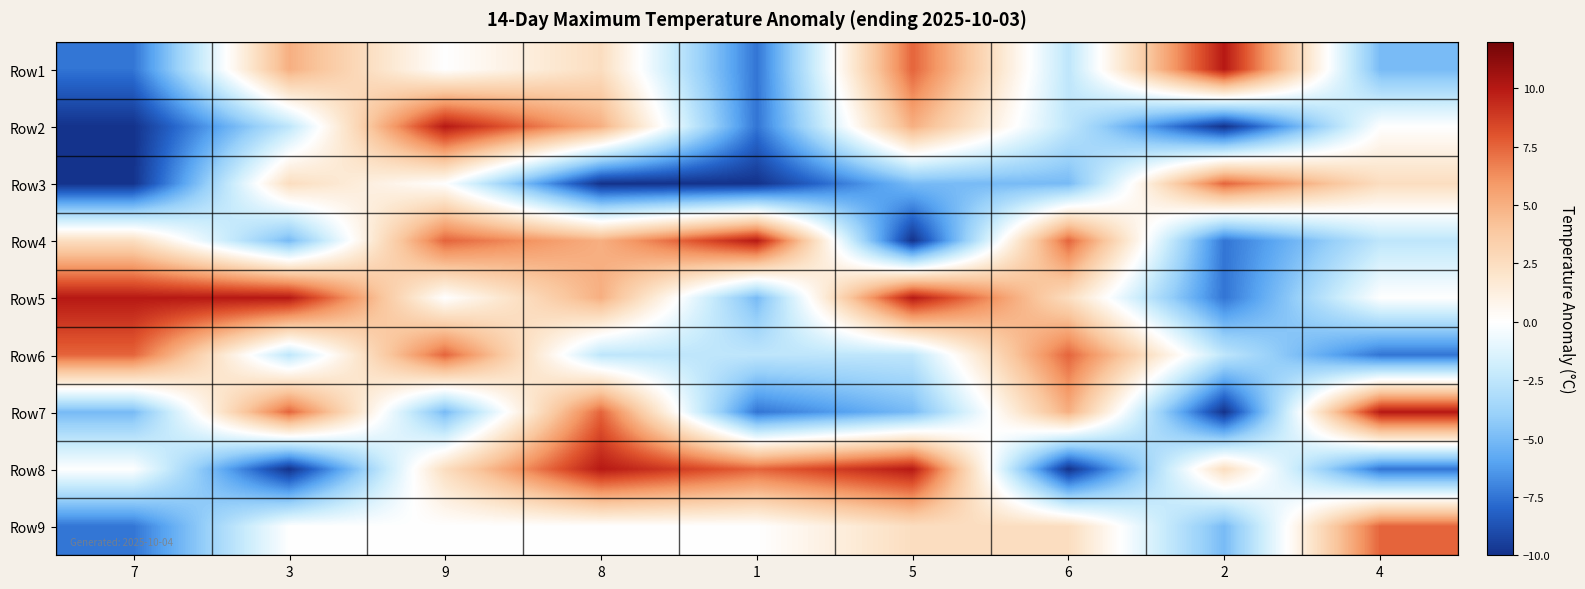

Reading left to right, transcribe all the data shown in this chart.

Row1: 7=-7.5	3=5.0	9=0.0	8=2.5	1=-7.5	5=7.5	6=-2.5	2=10.0	4=-5.0
Row2: 7=-10.0	3=-2.5	9=10.0	8=5.0	1=-7.5	5=5.0	6=-2.5	2=-10.0	4=0.0
Row3: 7=-10.0	3=2.5	9=0.0	8=-10.0	1=-10.0	5=-5.0	6=-5.0	2=7.5	4=2.5
Row4: 7=2.5	3=-5.0	9=7.5	8=5.0	1=10.0	5=-10.0	6=7.5	2=-7.5	4=-2.5
Row5: 7=10.0	3=10.0	9=0.0	8=5.0	1=-5.0	5=10.0	6=2.5	2=-7.5	4=0.0
Row6: 7=7.5	3=-2.5	9=7.5	8=-2.5	1=-2.5	5=-2.5	6=7.5	2=-2.5	4=-7.5
Row7: 7=-5.0	3=7.5	9=-5.0	8=7.5	1=-7.5	5=-5.0	6=5.0	2=-10.0	4=10.0
Row8: 7=0.0	3=-10.0	9=2.5	8=10.0	1=7.5	5=10.0	6=-10.0	2=2.5	4=-7.5
Row9: 7=-7.5	3=0.0	9=0.0	8=0.0	1=0.0	5=2.5	6=2.5	2=-5.0	4=7.5